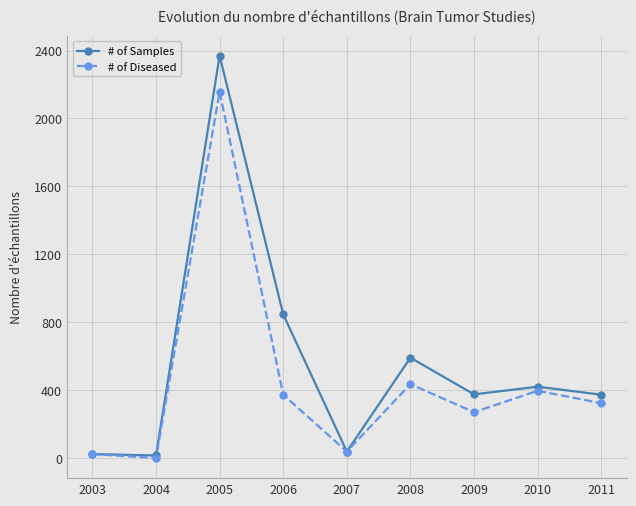

Rank the series at 2010 from lowest to highest value.

# of Diseased, # of Samples